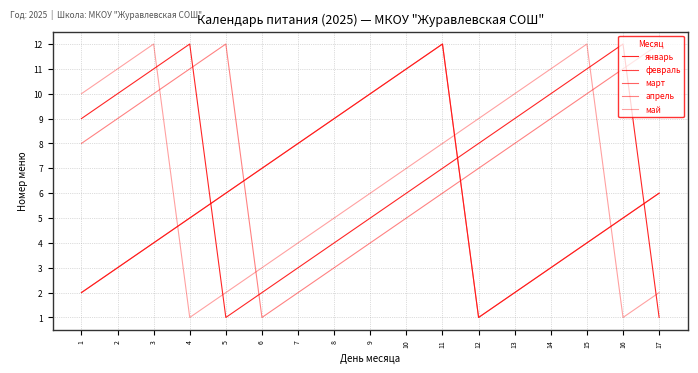

What is the average value of the январь series?

7